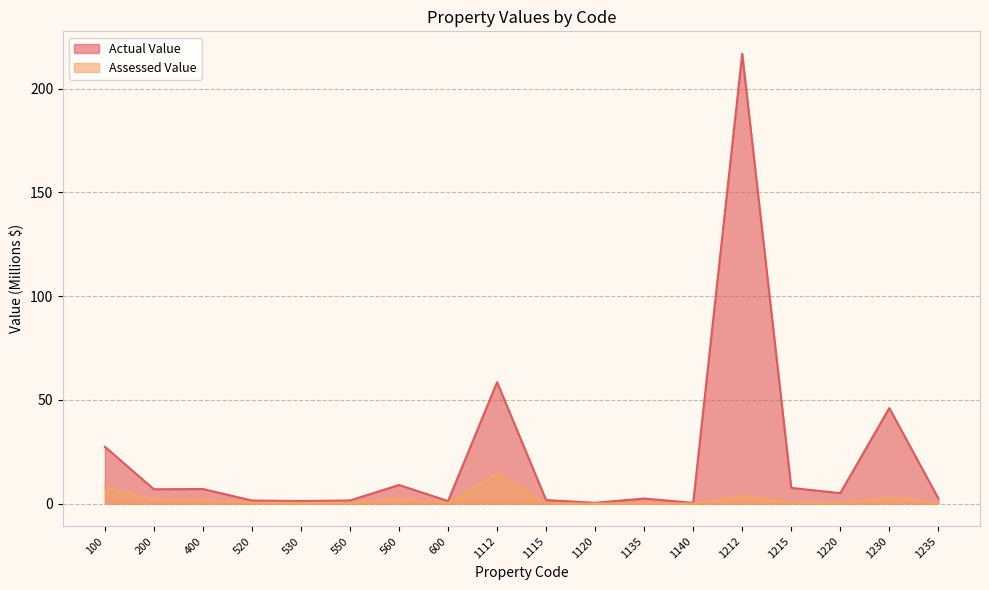

What are all the series names shown in the legend?

Actual Value, Assessed Value